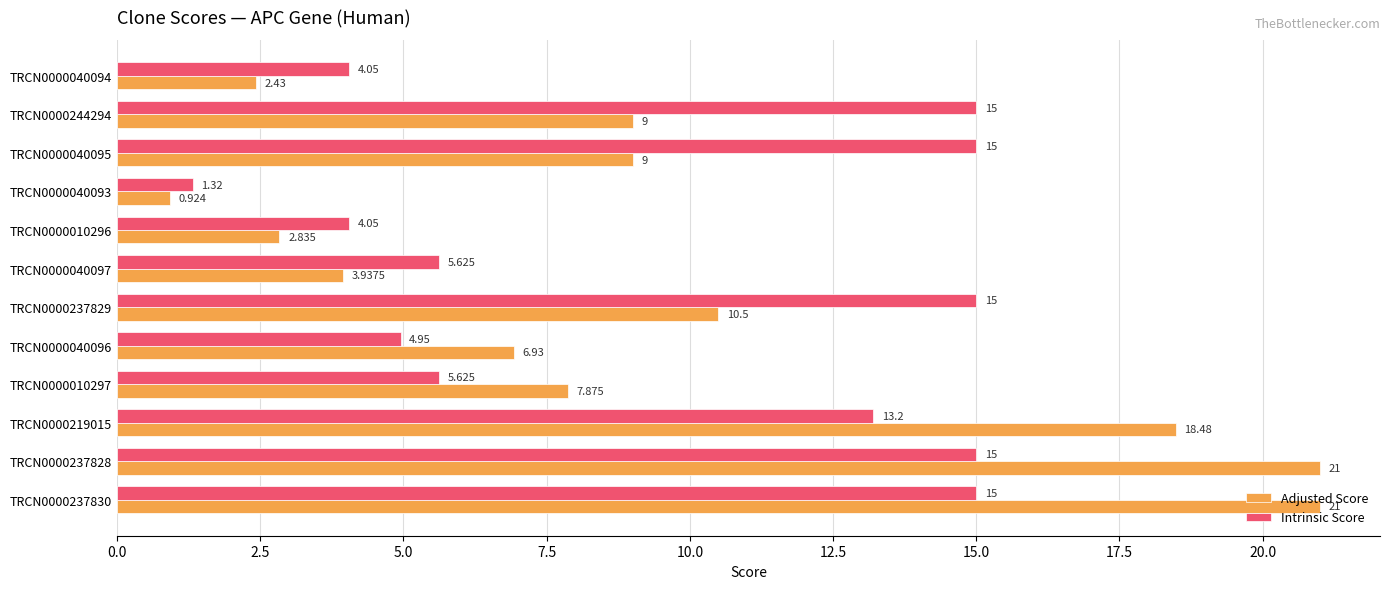

Which series has the largest total across all categories?

Adjusted Score